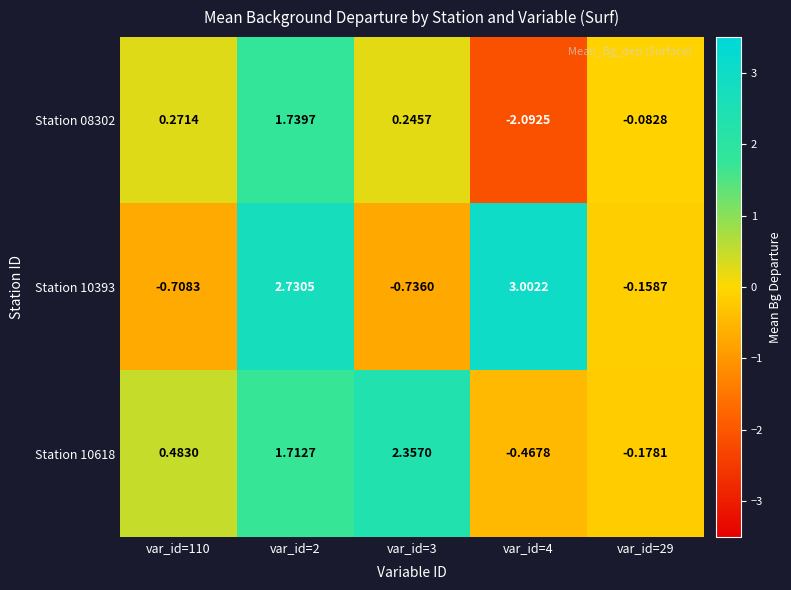

Rank the series at var_id=29 from lowest to highest value.

Station 10618, Station 10393, Station 08302